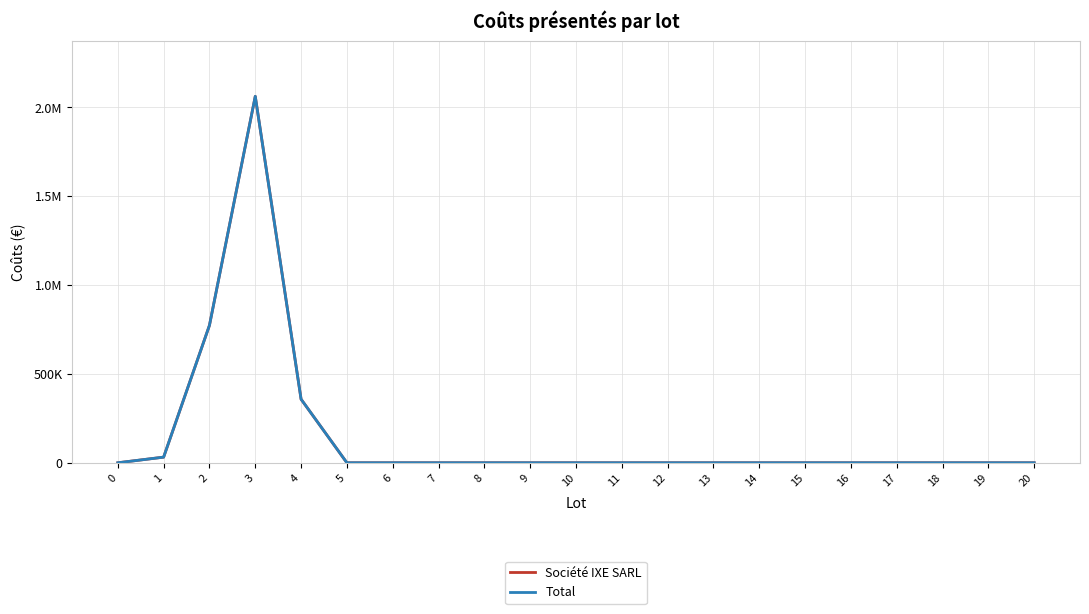

The value of Total at 12 is 0. True or false?

True